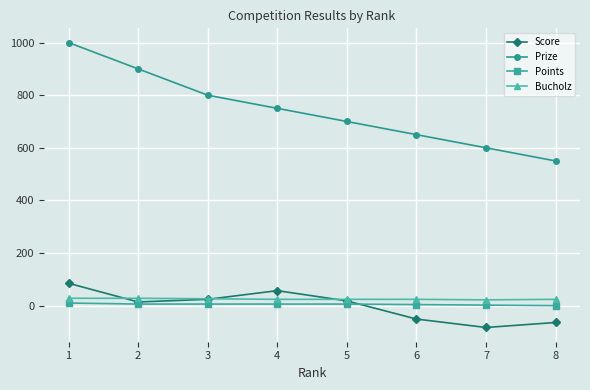

True or false: Prize has more than 0 interior local peaks.

False